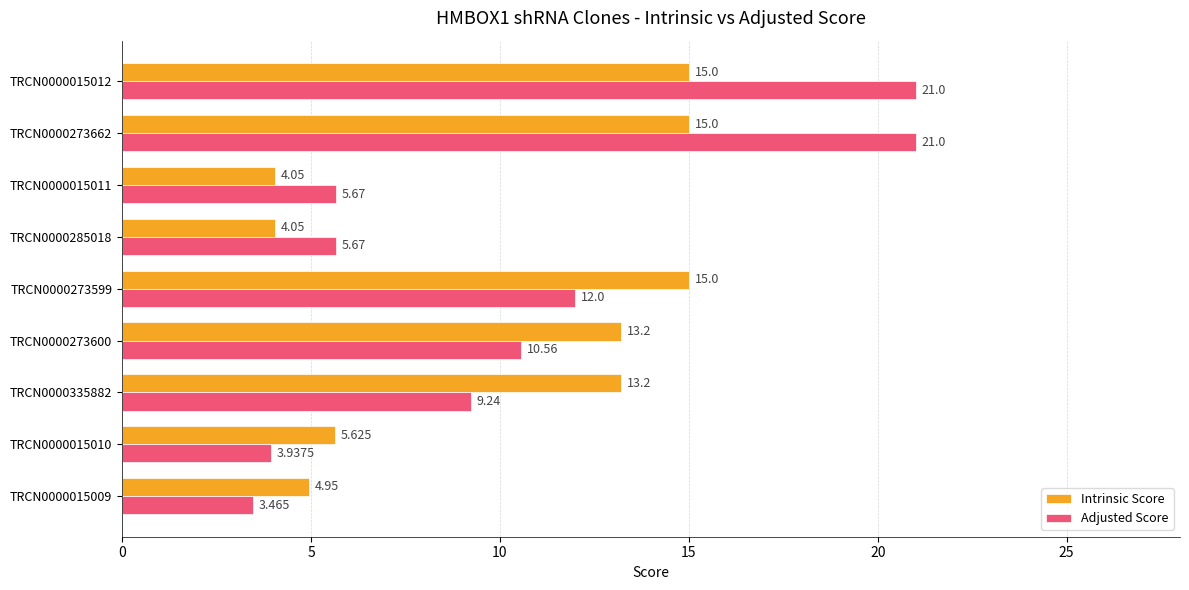

Which series has the largest total across all categories?

Adjusted Score